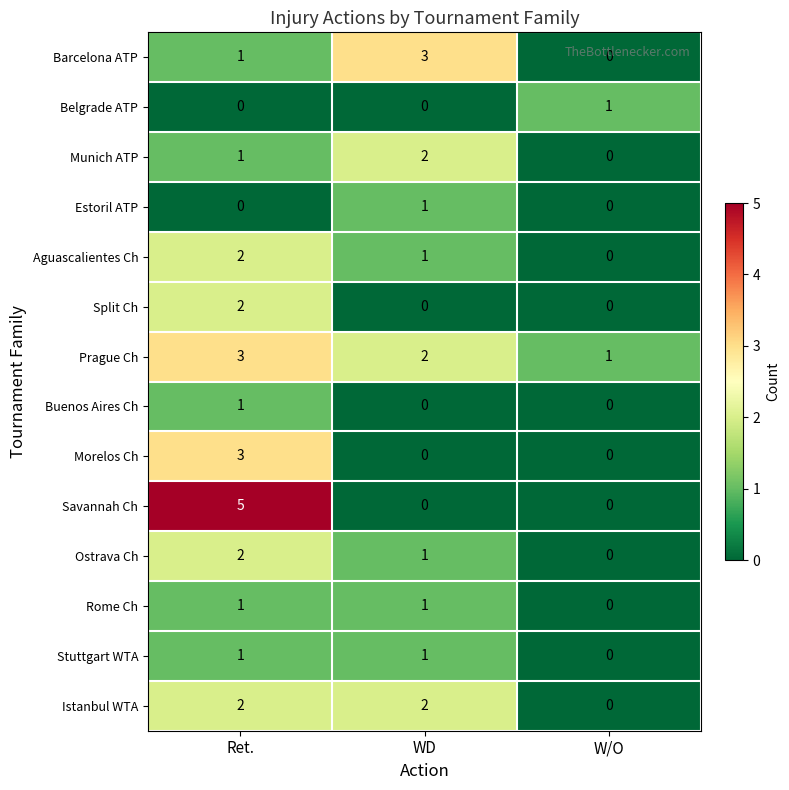

Where is Stuttgart WTA nearest to the value 0?

W/O